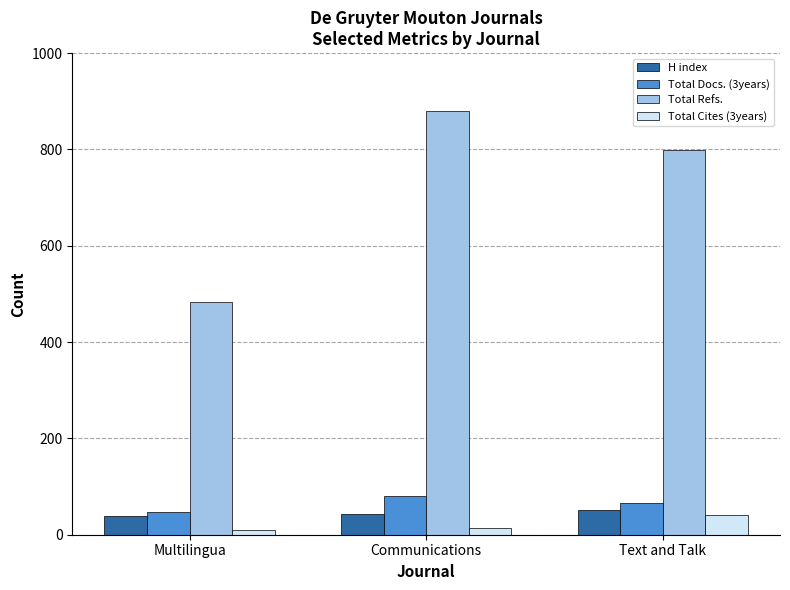

How many bars are there in each group?

4